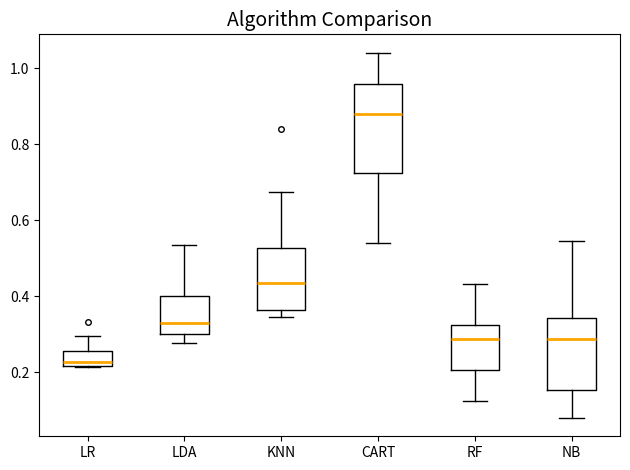

Reading left to right, transcribe this box plot: for each box, give where its median line is, the range the box spans, and where its two whiskers end, as read against the y-axis. The values are not printed on the chart, so give them approximately, as read against the axis.

LR: median 0.22 (just above the box's lower edge), box 0.22 to 0.26, whiskers 0.22 to 0.30
LDA: median 0.32, box 0.30 to 0.40, whiskers 0.28 to 0.54
KNN: median 0.44, box 0.36 to 0.52, whiskers 0.34 to 0.68
CART: median 0.88, box 0.72 to 0.96, whiskers 0.54 to 1.04
RF: median 0.28, box 0.20 to 0.32, whiskers 0.12 to 0.44
NB: median 0.28, box 0.16 to 0.34, whiskers 0.08 to 0.54